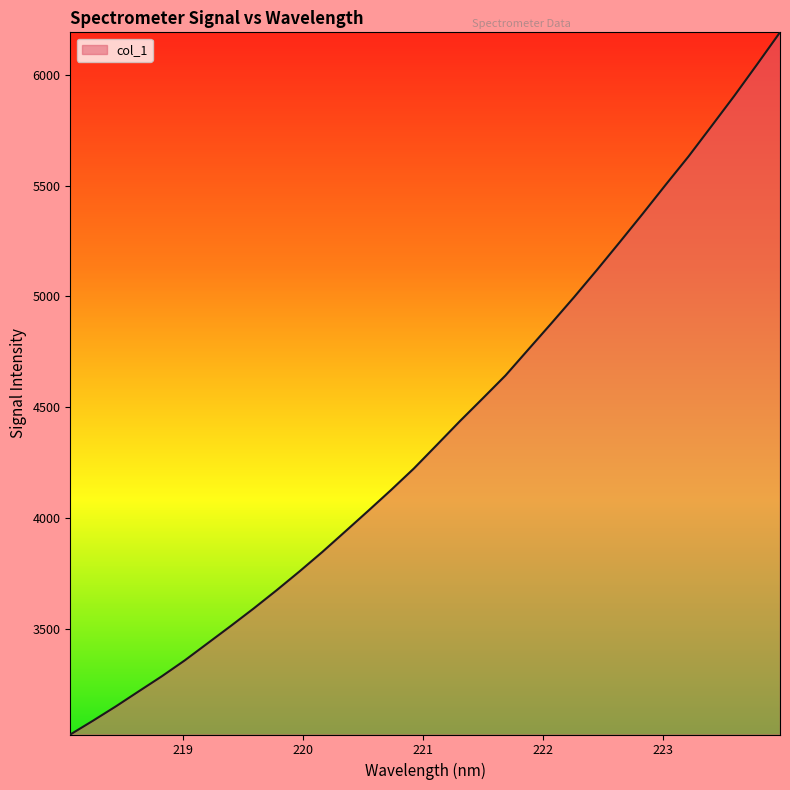

What is the smallest value displayed?

3023.0